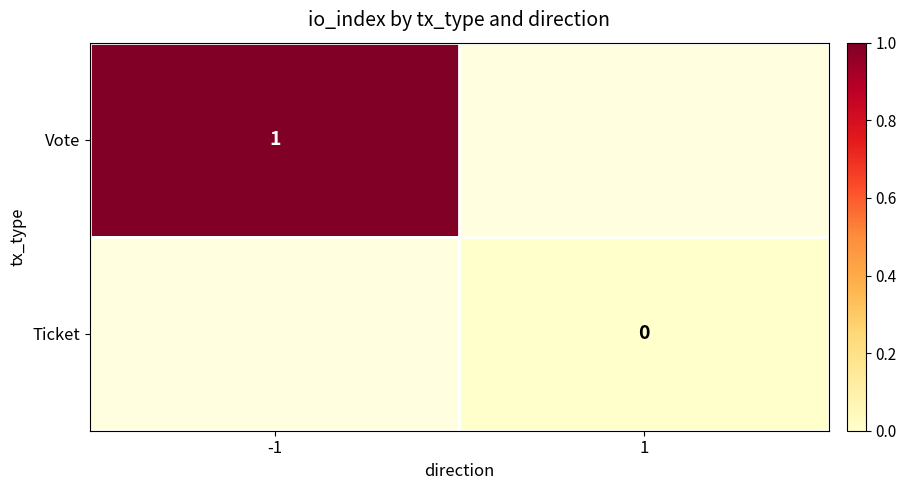

Is the value of Vote at -1 greater than the value of Ticket at 1?

Yes